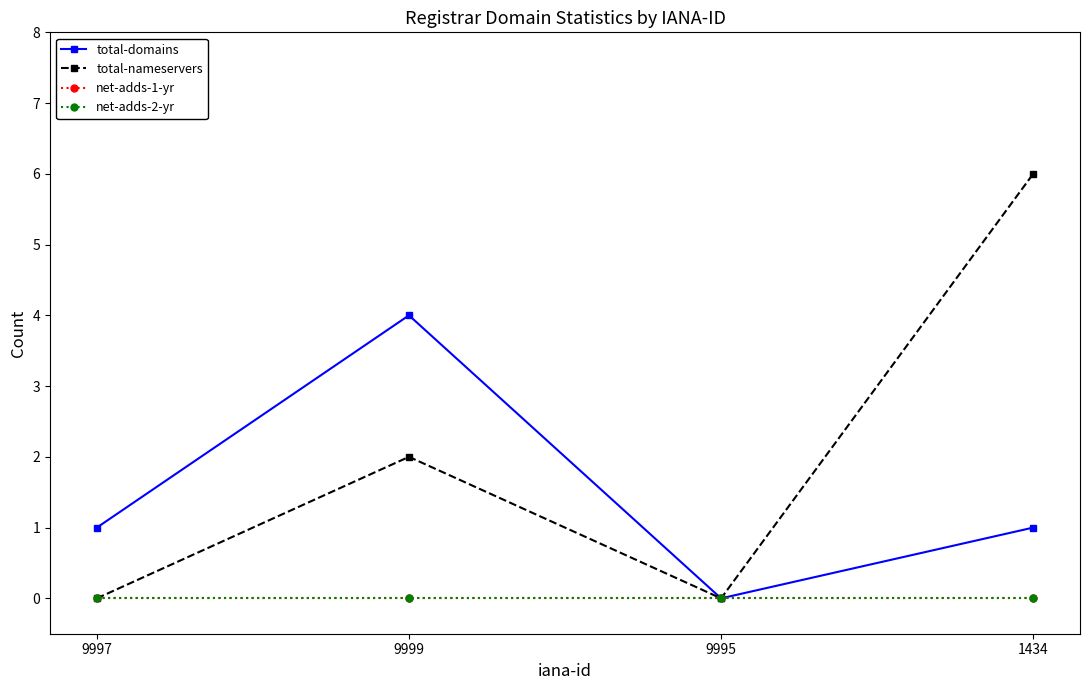

The value of total-nameservers at 9997 is 0. True or false?

True